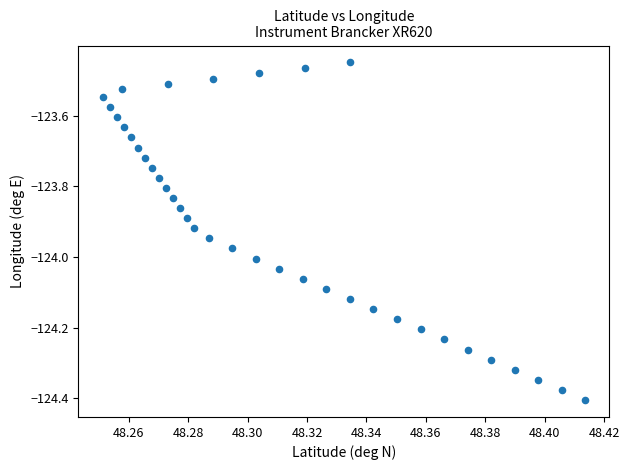

What is the range of Y values (max minus min)?

1.0